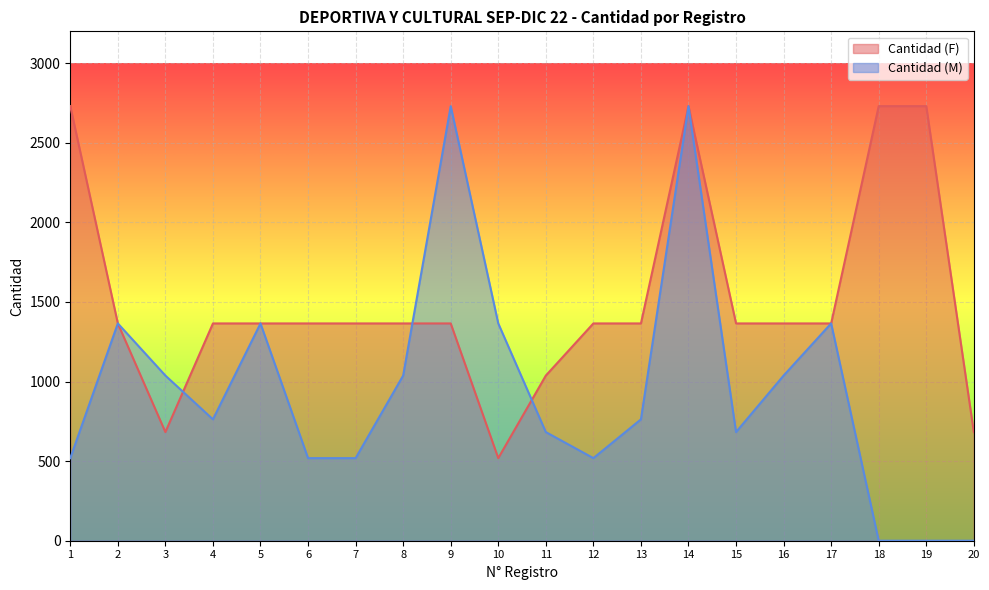

At which label does Cantidad (F) reach its minimum?

10